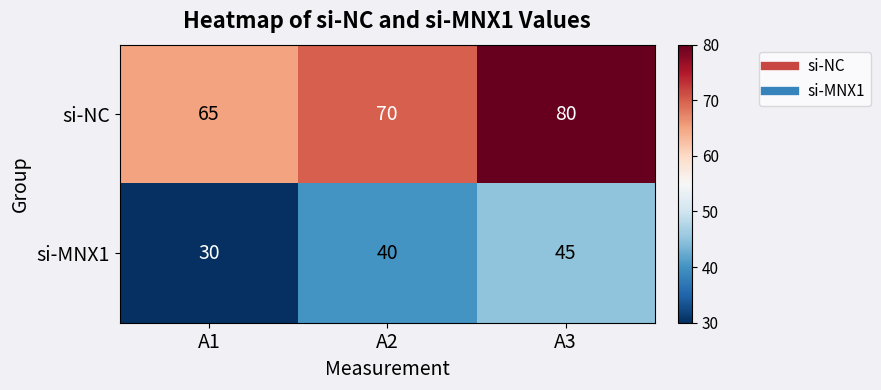

Rank the series at A1 from highest to lowest value.

si-NC, si-MNX1